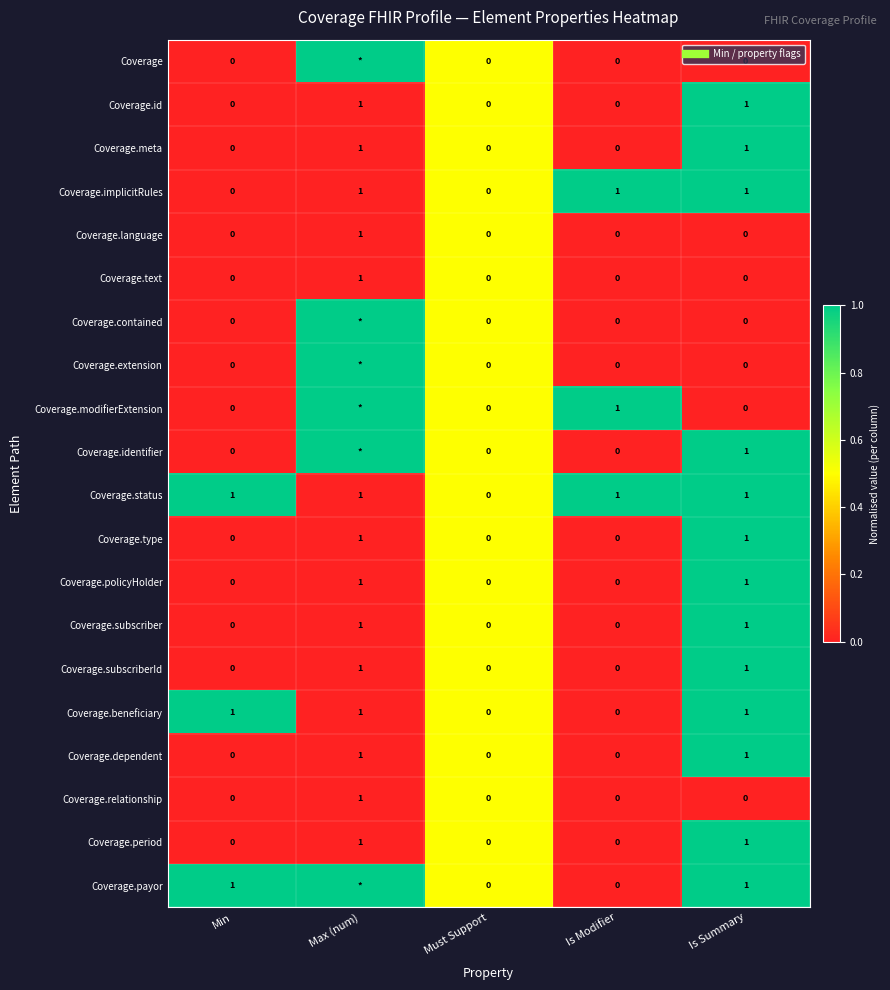

What is the total value across all series at Is Modifier?

3